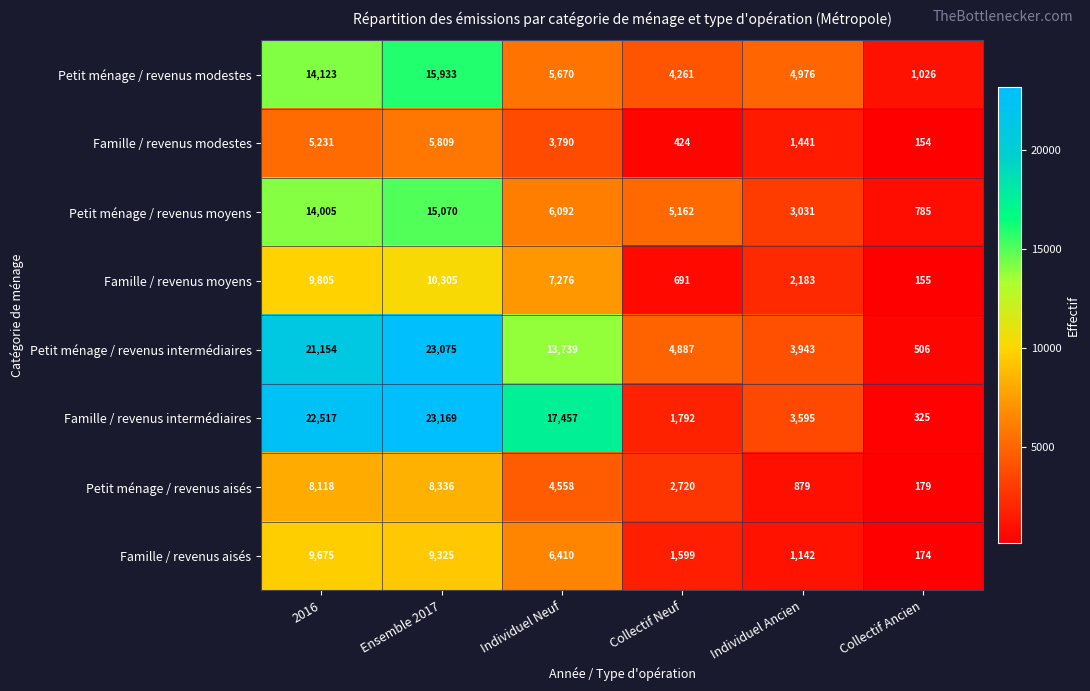

Which label corresponds to the smallest value in the chart?

Collectif Ancien